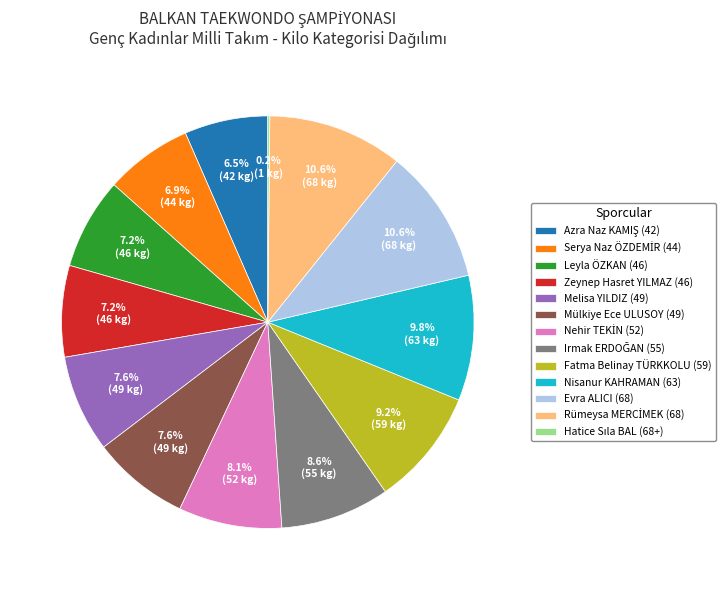

To the nearest percent, what portion does Leyla ÖZKAN (46) represent?

7%